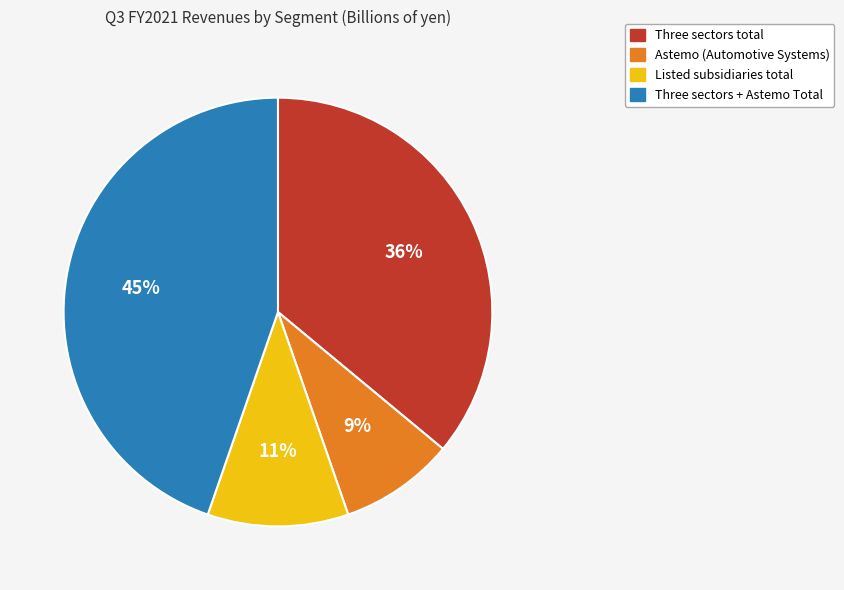

The Listed subsidiaries total slice represents 11% of the pie. True or false?

True